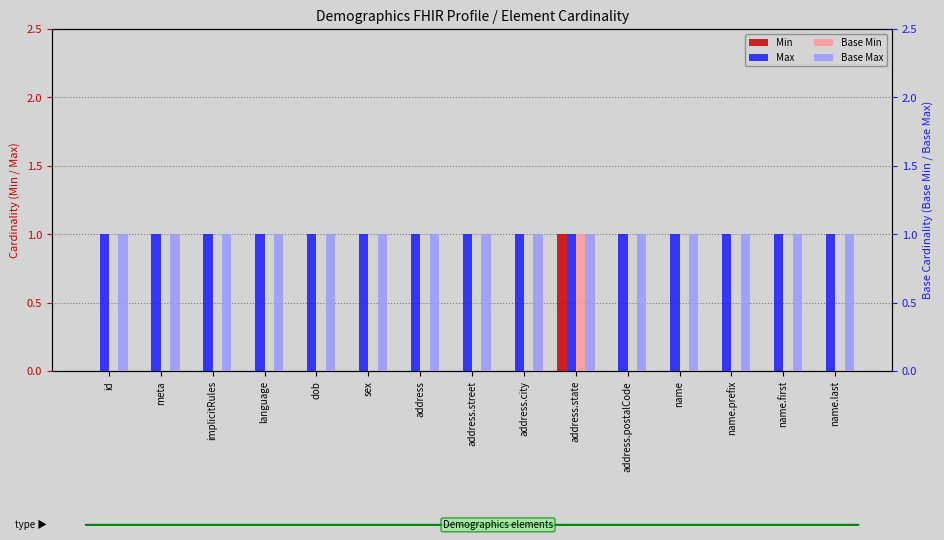

What is the label of the 13th bar from the right?

implicitRules